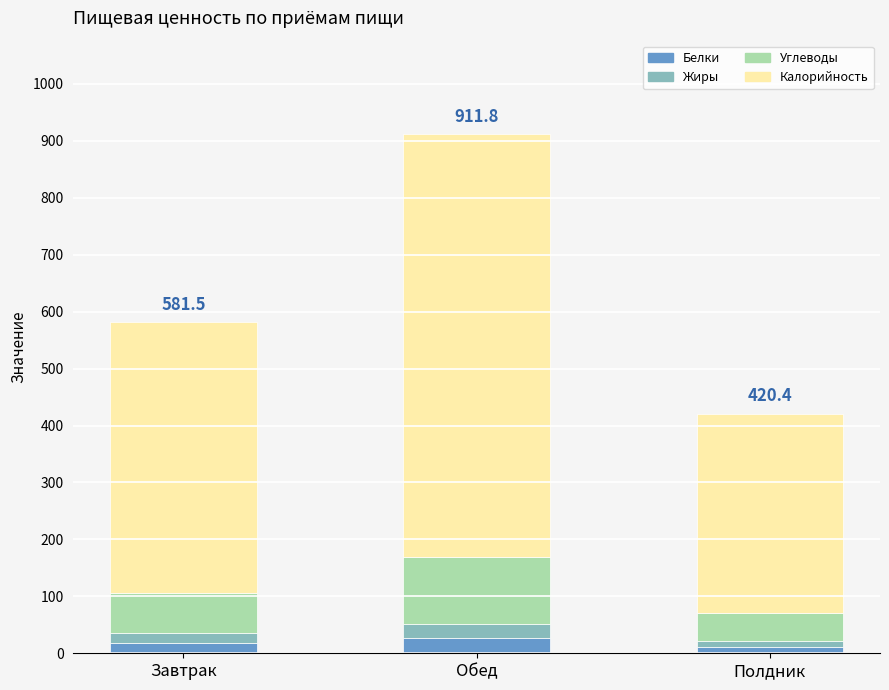

At which category is the sum across all series the highest?

Обед